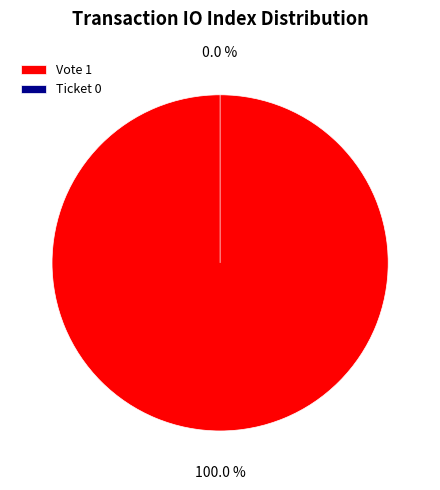

To the nearest percent, what is the combined percentage of Vote and Ticket?

100%